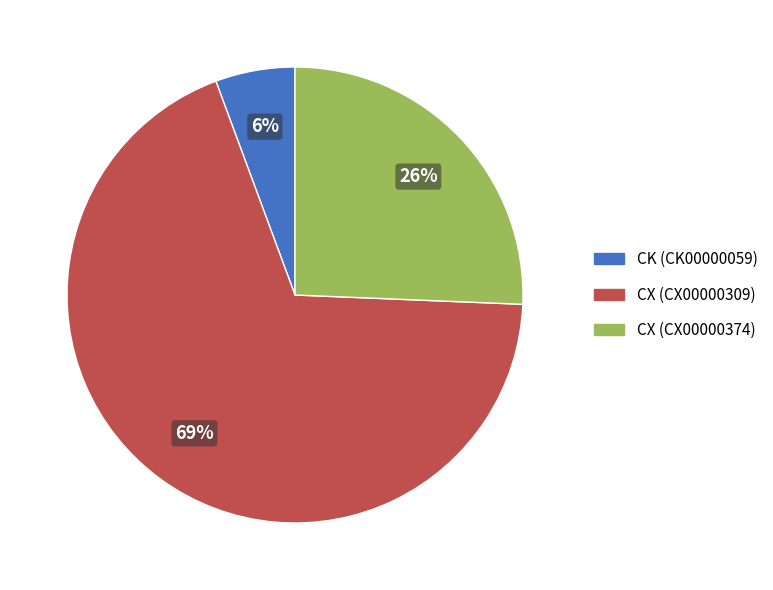

True or false: CX (CX00000309) accounts for 69% of the total.

True